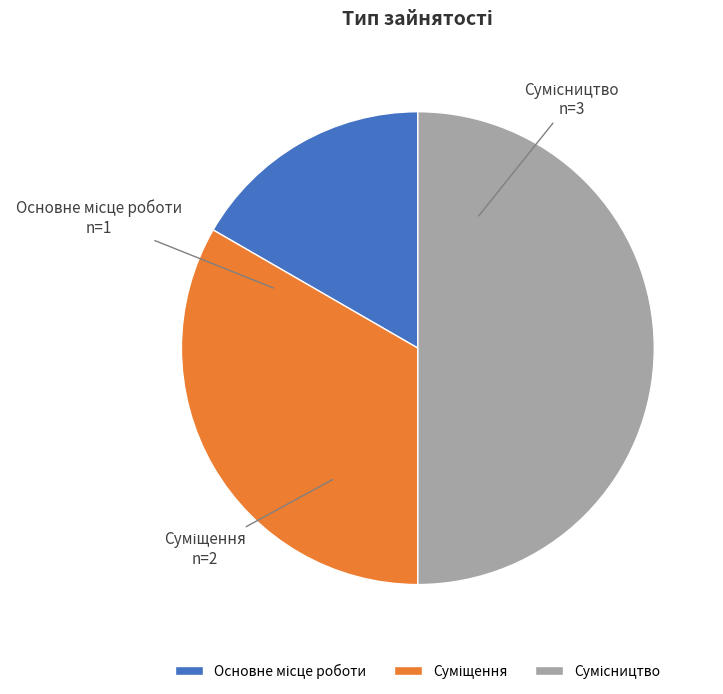

Is there a majority slice in this chart?

No